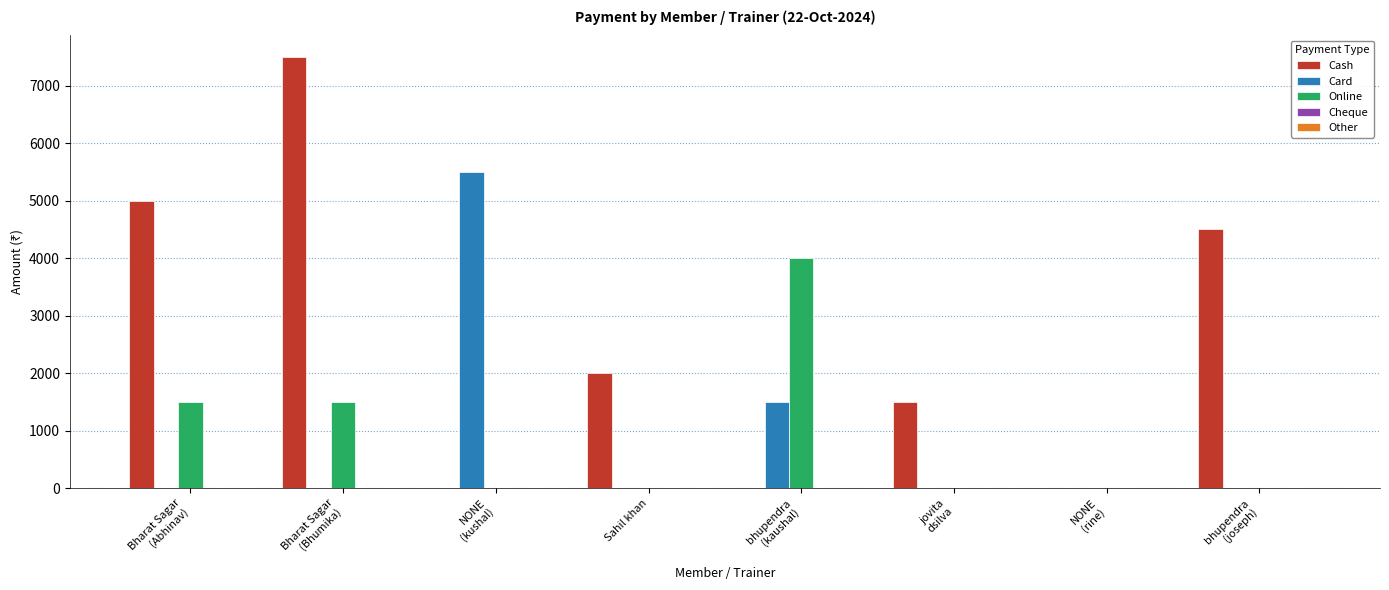

Which series has the largest total across all categories?

Cash